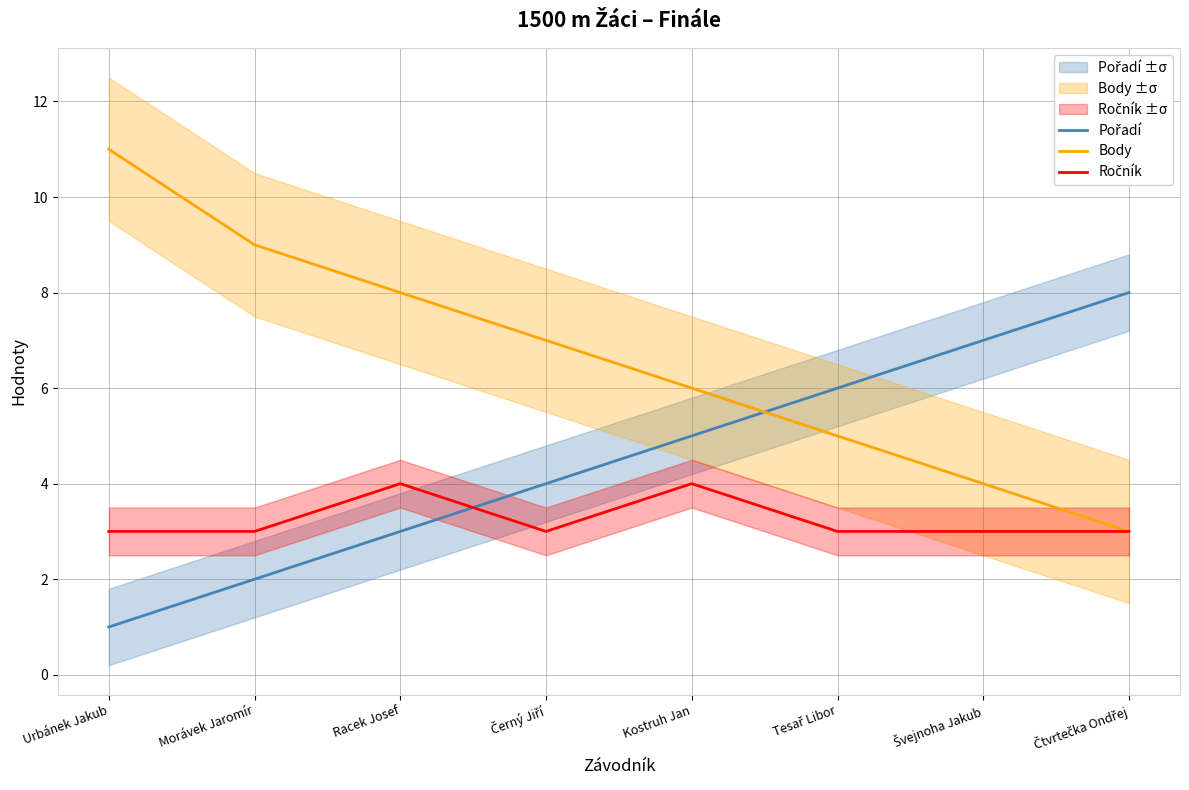

Is it true that Ročník equals 3 at Švejnoha Jakub?

True